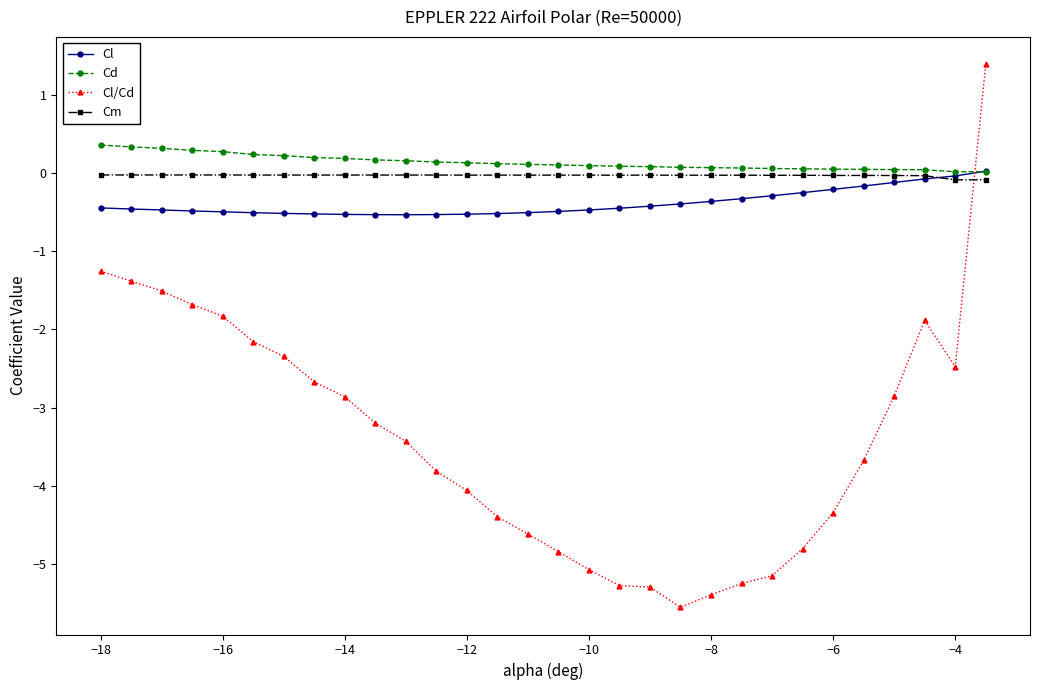

What is the smallest value displayed?

-5.5